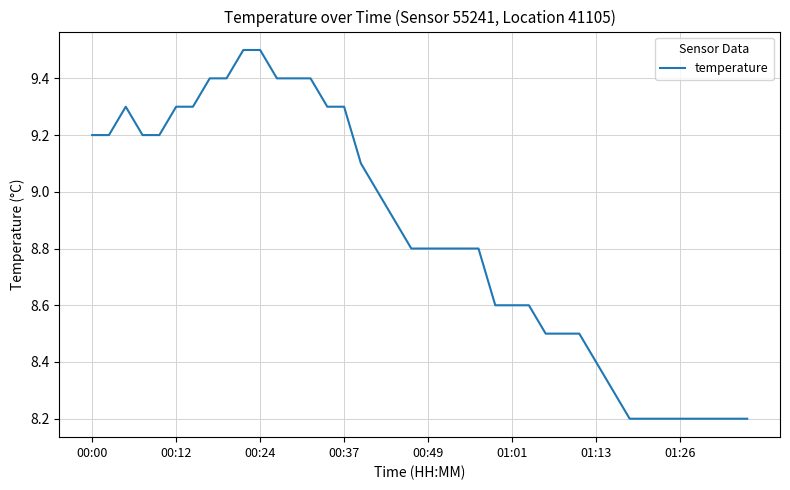

What is the smallest value displayed?

8.2